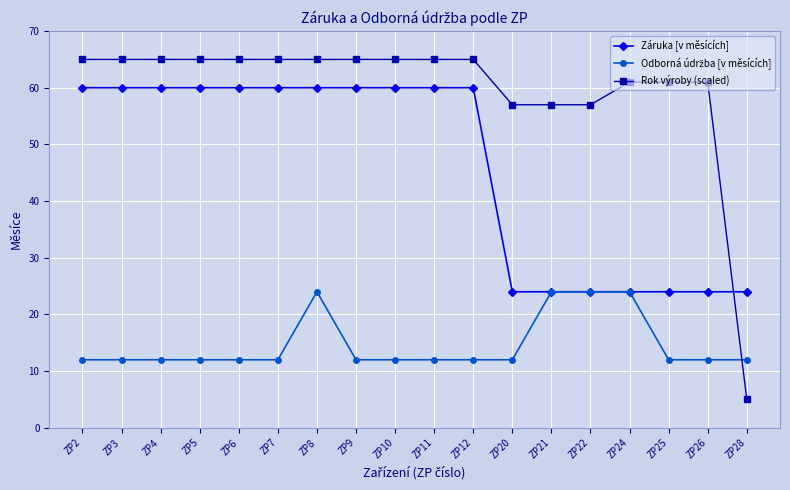

What is the spread (max minus min) of values at ZP12?

53.0